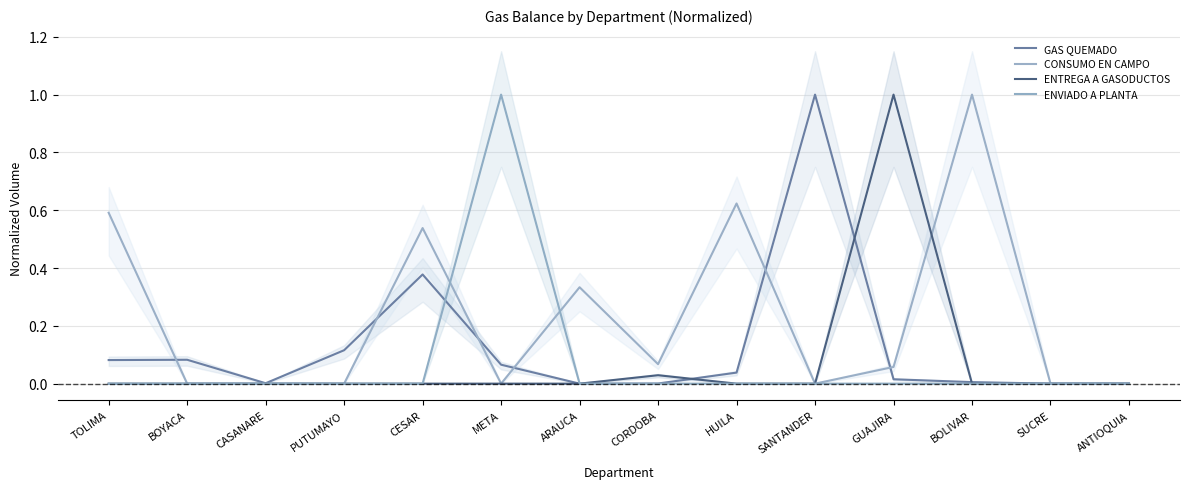

Between SANTANDER and CASANARE, which is larger?

SANTANDER